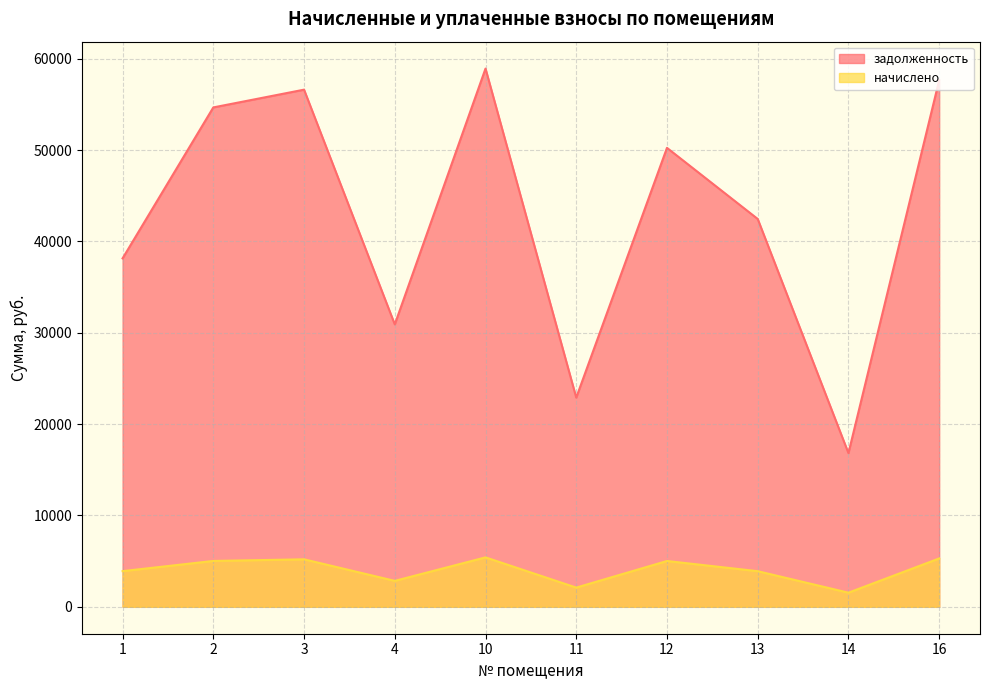

What is the minimum value shown in the chart?

1545.7